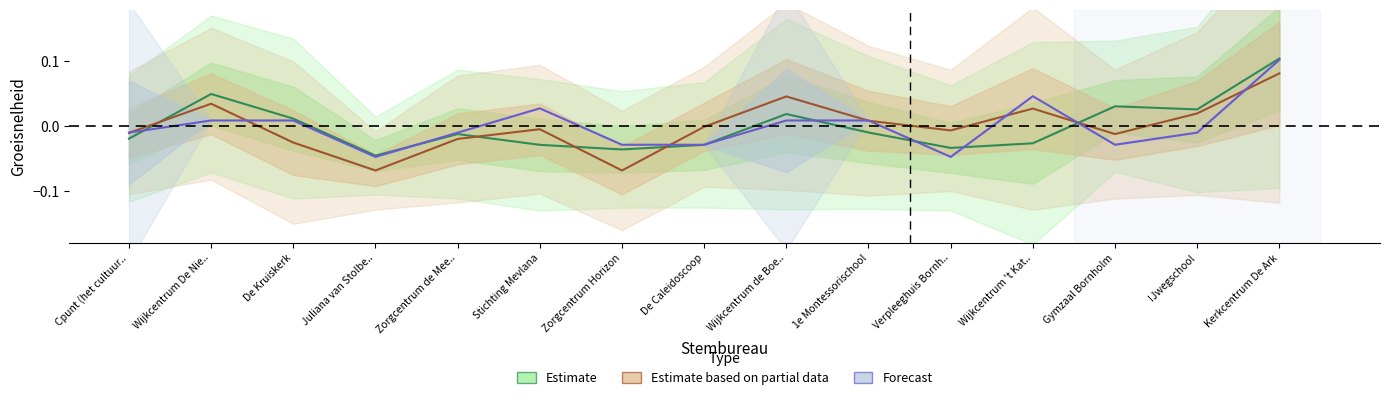

Reading left to right, transcribe all the data shown in this chart.

Estimate: Cpunt (het cultuur..=-0.0	Wijkcentrum De Nie..=0.0	De Kruiskerk=0.0	Juliana van Stolbe..=-0.0	Zorgcentrum de Mee..=-0.0	Stichting Mevlana=-0.0	Zorgcentrum Horizon=-0.0	De Caleidoscoop=-0.0	Wijkcentrum de Boe..=0.0	1e Montessorischool=-0.0	Verpleeghuis Bornh..=-0.0	Wijkcentrum 't Kat..=-0.0	Gymzaal Bornholm=0.0	IJwegschool=0.0	Kerkcentrum De Ark=0.1
Estimate based on partial data: Cpunt (het cultuur..=-0.0	Wijkcentrum De Nie..=0.0	De Kruiskerk=-0.0	Juliana van Stolbe..=-0.1	Zorgcentrum de Mee..=-0.0	Stichting Mevlana=-0.0	Zorgcentrum Horizon=-0.1	De Caleidoscoop=-0.0	Wijkcentrum de Boe..=0.0	1e Montessorischool=0.0	Verpleeghuis Bornh..=-0.0	Wijkcentrum 't Kat..=0.0	Gymzaal Bornholm=-0.0	IJwegschool=0.0	Kerkcentrum De Ark=0.1
Forecast: Cpunt (het cultuur..=-0.0	Wijkcentrum De Nie..=0.0	De Kruiskerk=0.0	Juliana van Stolbe..=-0.0	Zorgcentrum de Mee..=-0.0	Stichting Mevlana=0.0	Zorgcentrum Horizon=-0.0	De Caleidoscoop=-0.0	Wijkcentrum de Boe..=0.0	1e Montessorischool=0.0	Verpleeghuis Bornh..=-0.0	Wijkcentrum 't Kat..=0.0	Gymzaal Bornholm=-0.0	IJwegschool=-0.0	Kerkcentrum De Ark=0.1